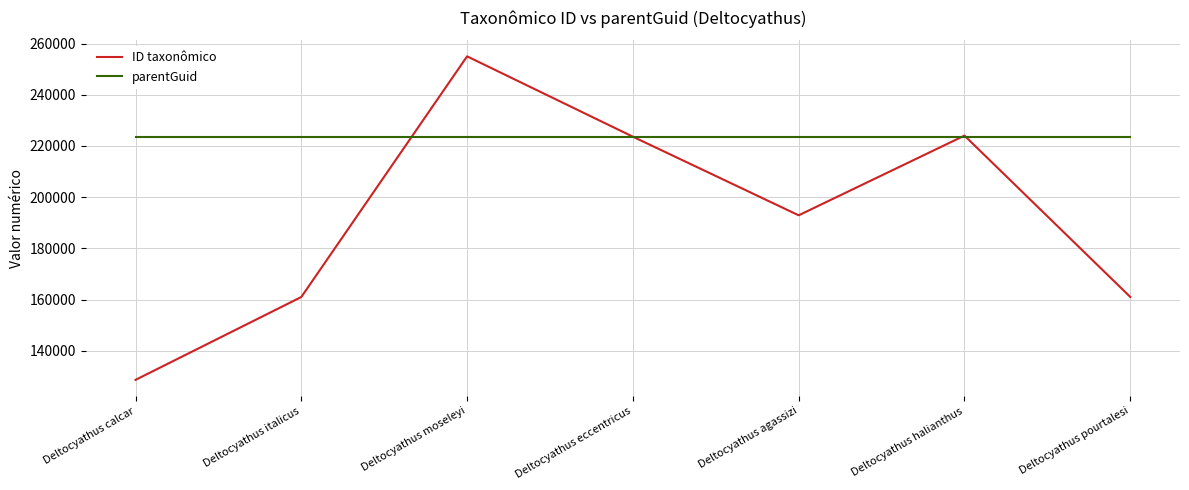

Which series has the widest spread of values?

ID taxonômico